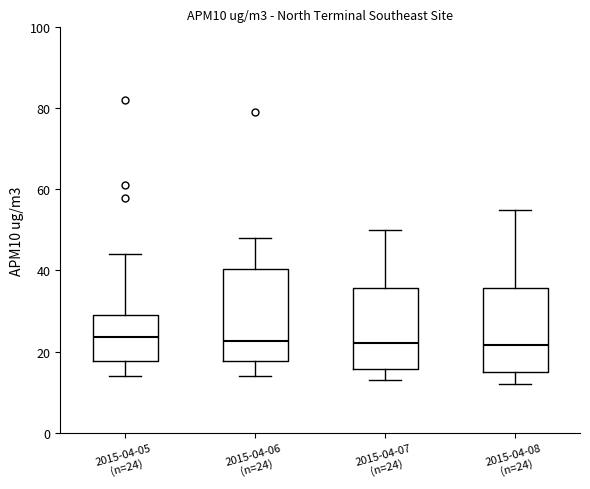

Reading left to right, transcribe this box plot: for each box, give where its median line is, the range the box spans, and where its two whiskers end, as read against the y-axis. The values are not printed on the chart, so give them approximately, as read against the axis.

2015-04-05 (n=24): median 24, box 18 to 30, whiskers 14 to 44
2015-04-06 (n=24): median 22, box 18 to 40, whiskers 14 to 48
2015-04-07 (n=24): median 22, box 16 to 36, whiskers 14 to 50
2015-04-08 (n=24): median 22, box 16 to 36, whiskers 12 to 56